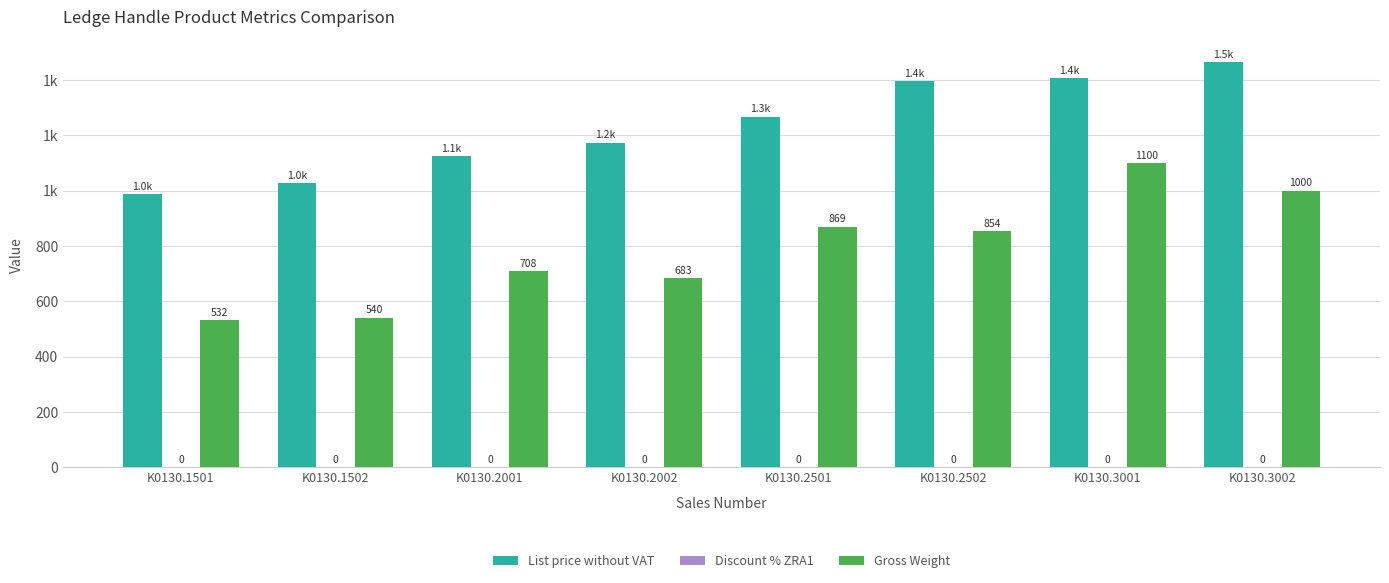

What is the value of the Gross Weight bar at the 8th from the left?

1000.0